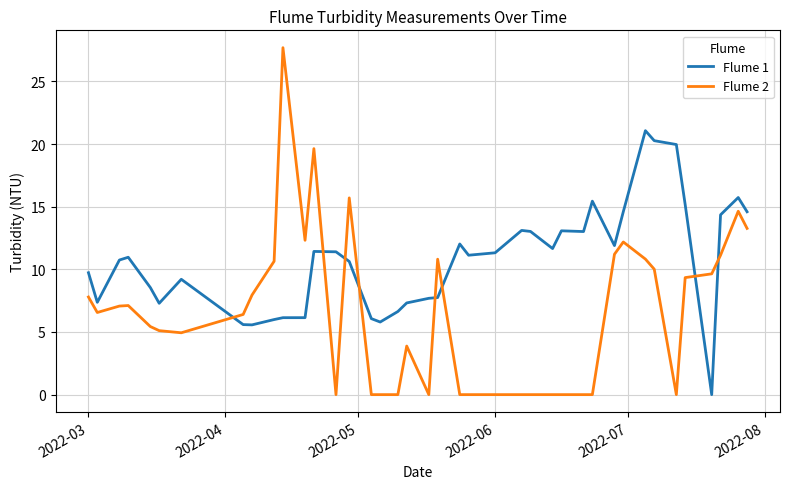

Which series has the widest spread of values?

Flume 2